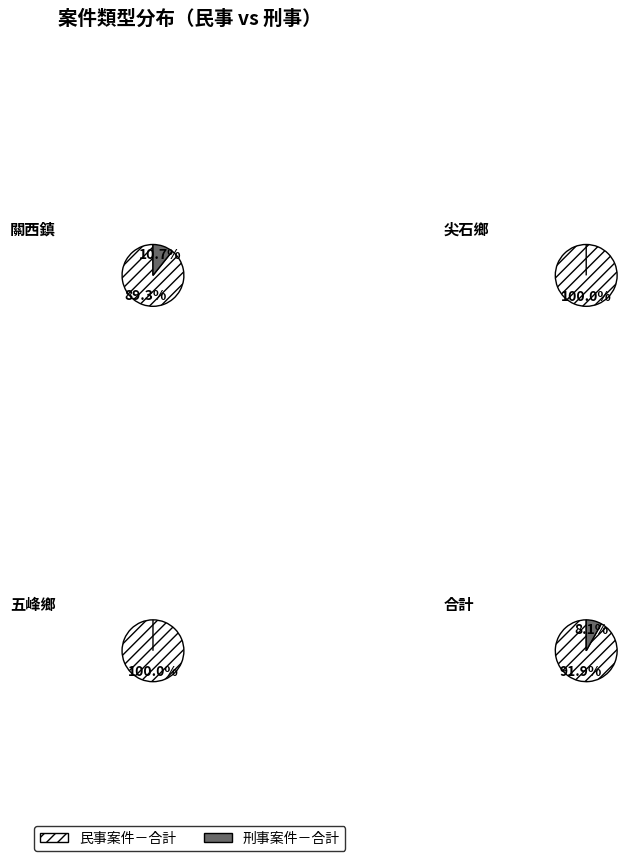

To the nearest percent, what is the difference between the largest and smallest slice percentages?

79%